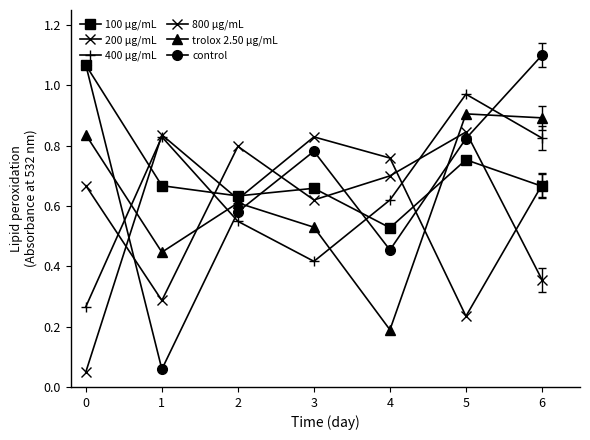

Where is 100 µg/mL nearest to the value 0?

4